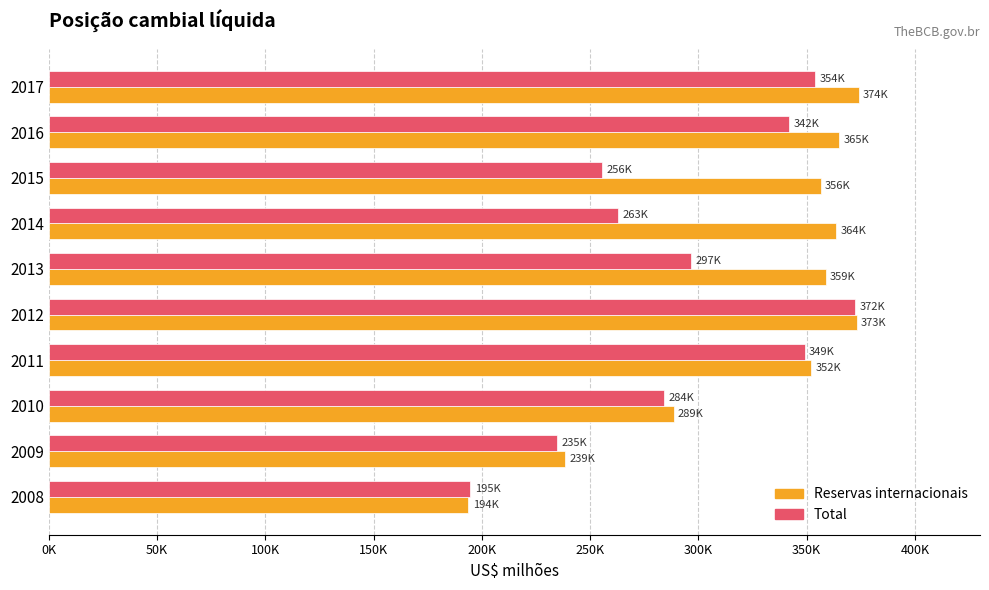

What are all the series names shown in the legend?

Reservas internacionais, Total